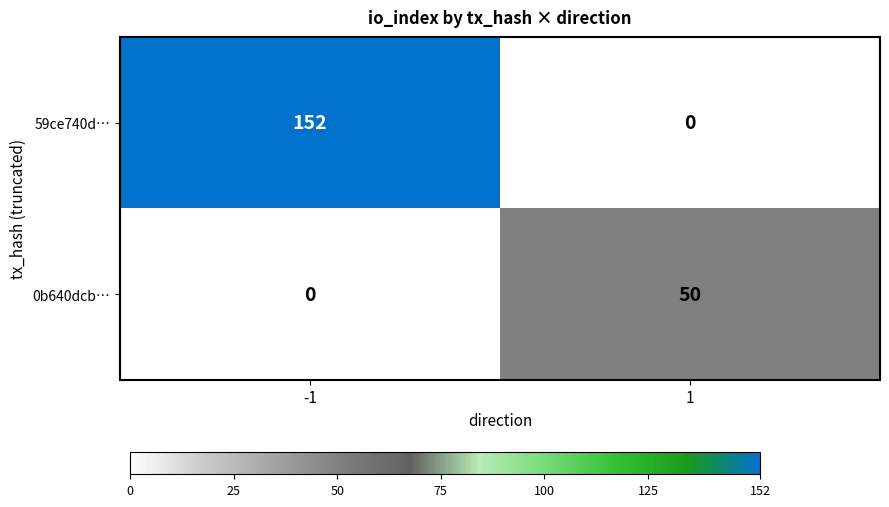

True or false: 0b640dcb… has a value of 0 at -1.

True